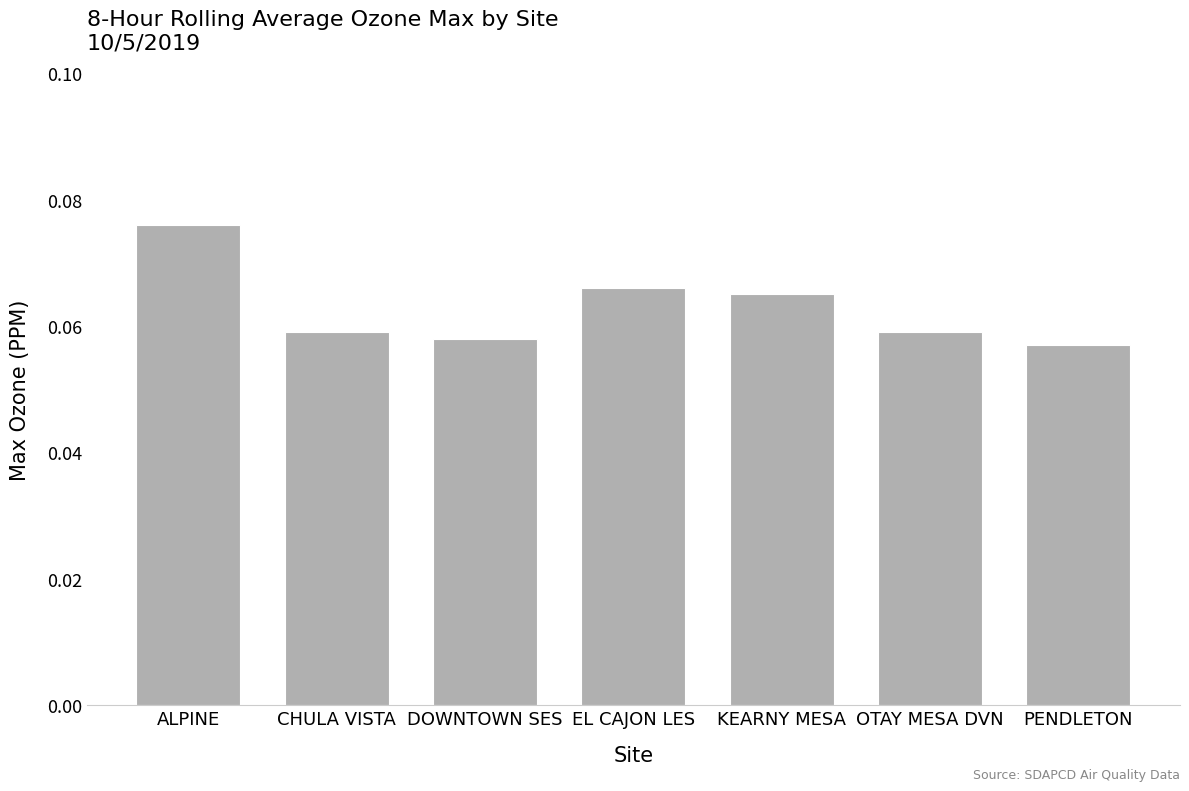

What position from the right is EL CAJON LES?

4